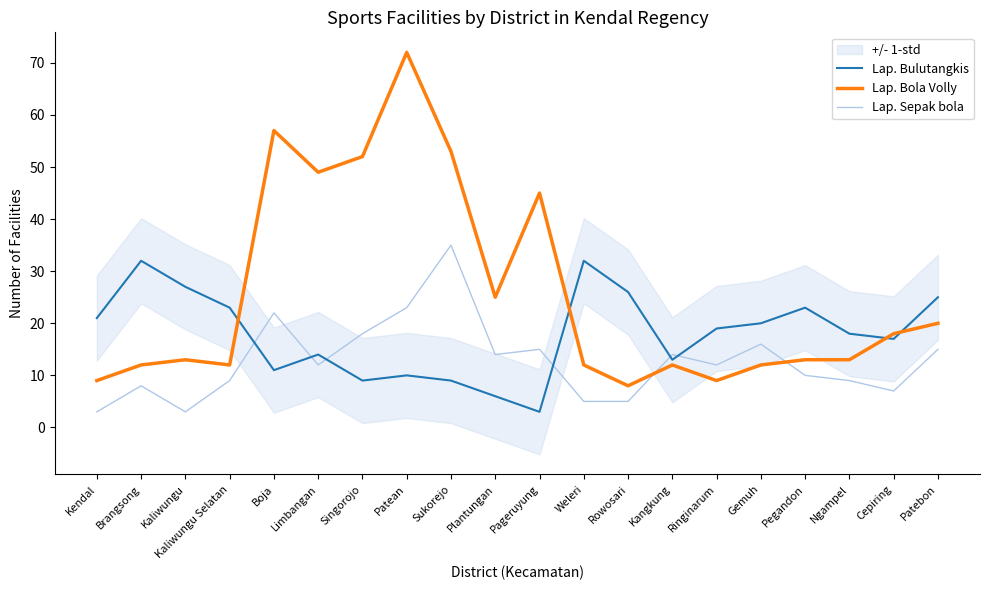

What are all the series names shown in the legend?

Lap. Bulutangkis, Lap. Bola Volly, Lap. Sepak bola